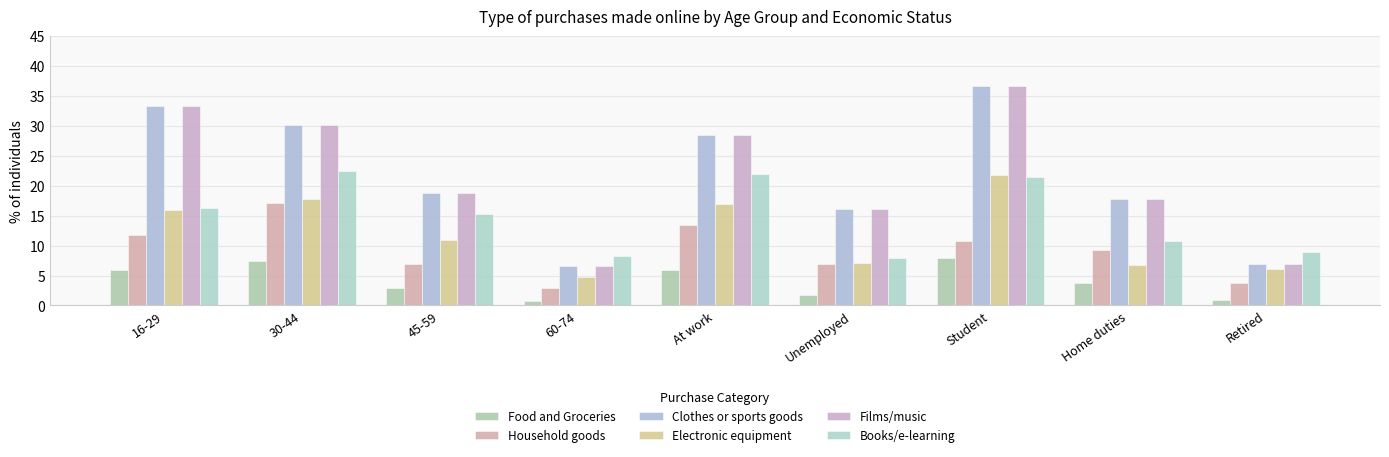

Is the value of Electronic equipment at At work greater than the value of Films/music at 16-29?

No